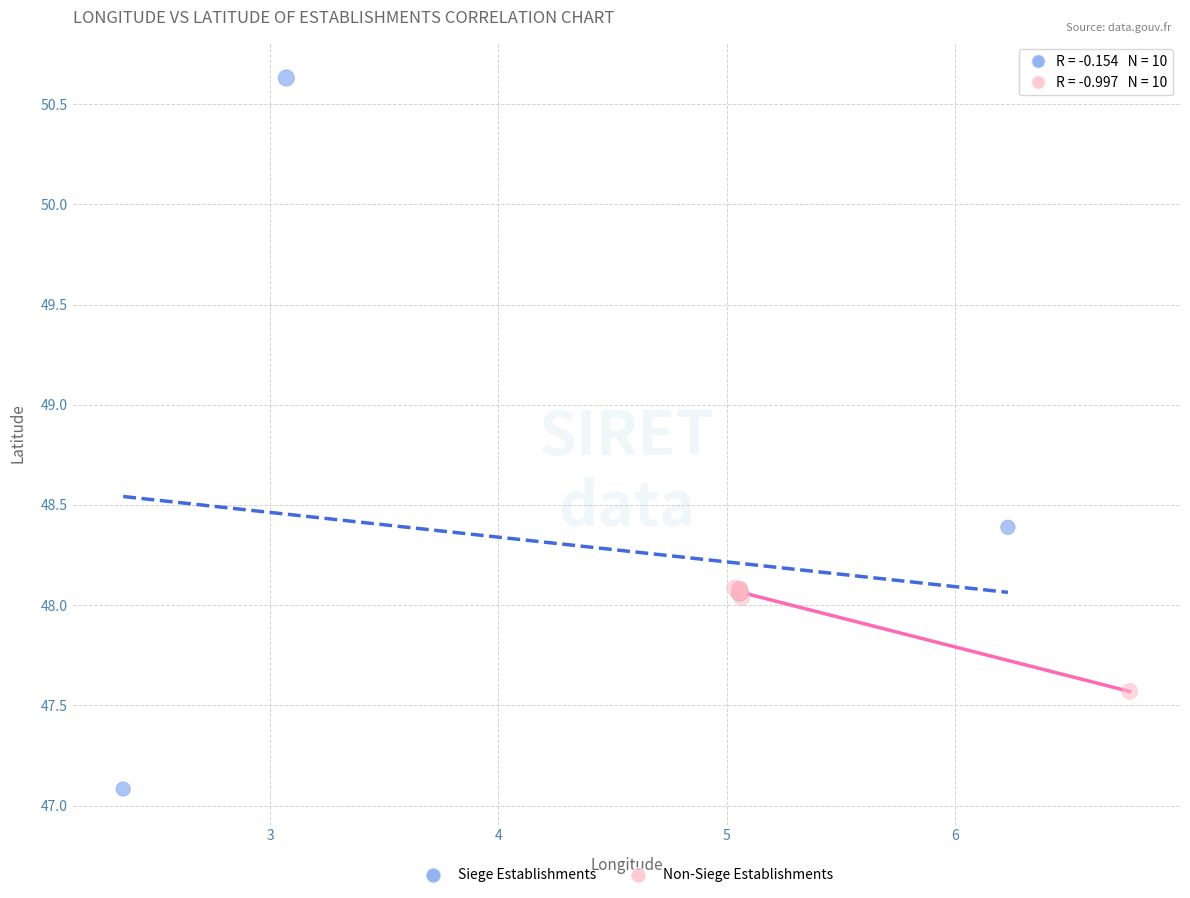

Which series has the widest spread of Y values?

Siege Establishments